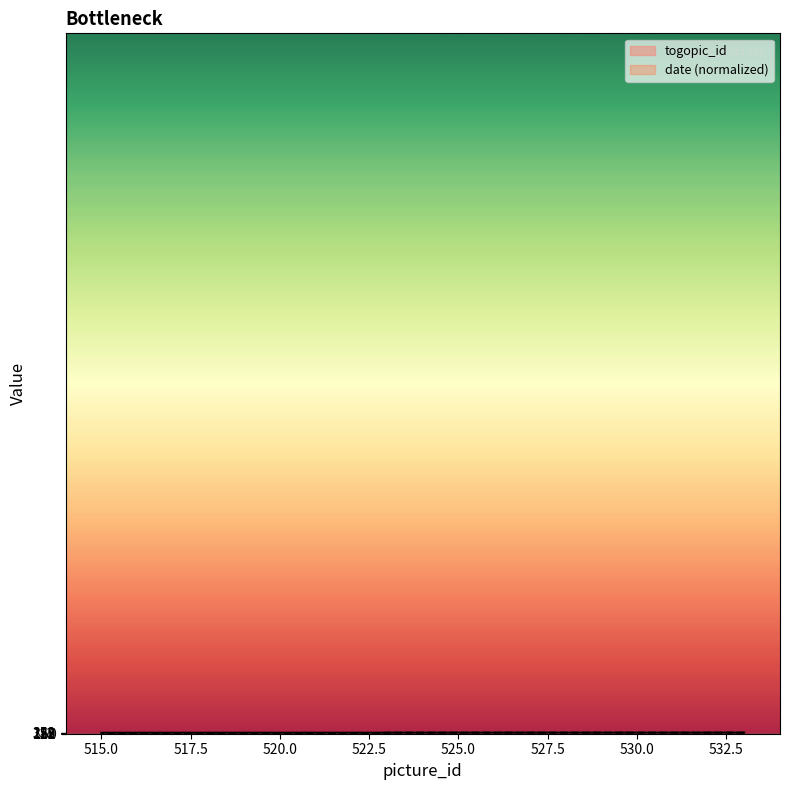

True or false: togopic_id has more than 2 points higher than both neighbors.

False